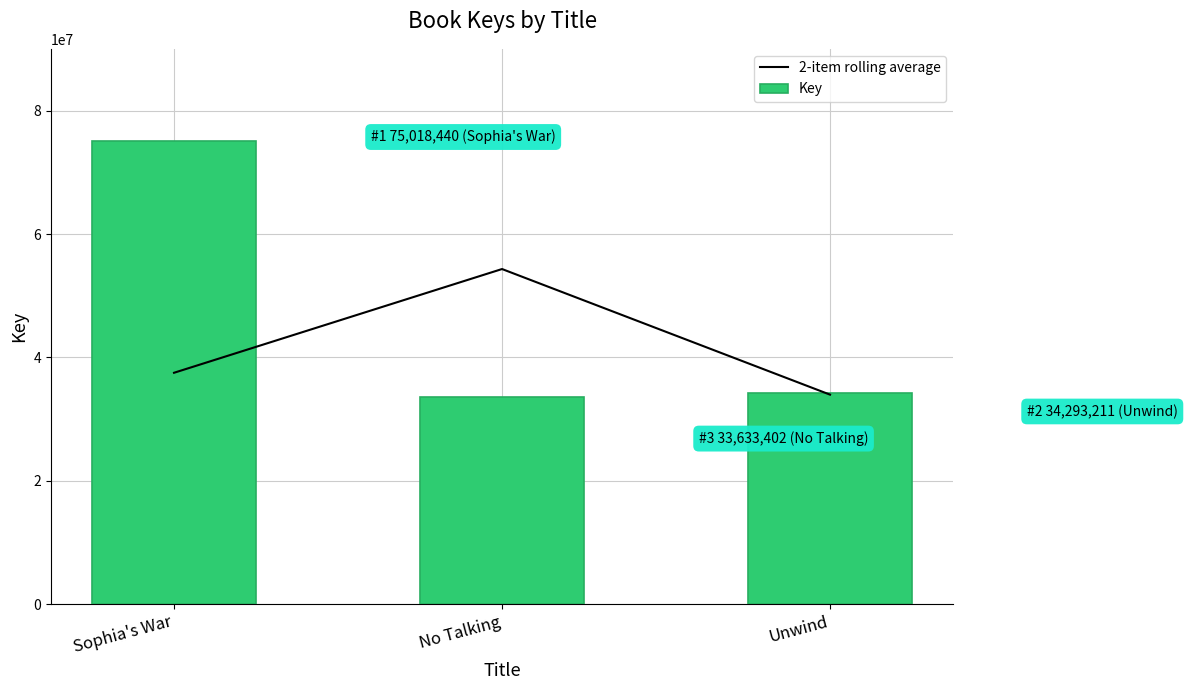

Which series has the largest range (max minus min)?

Key